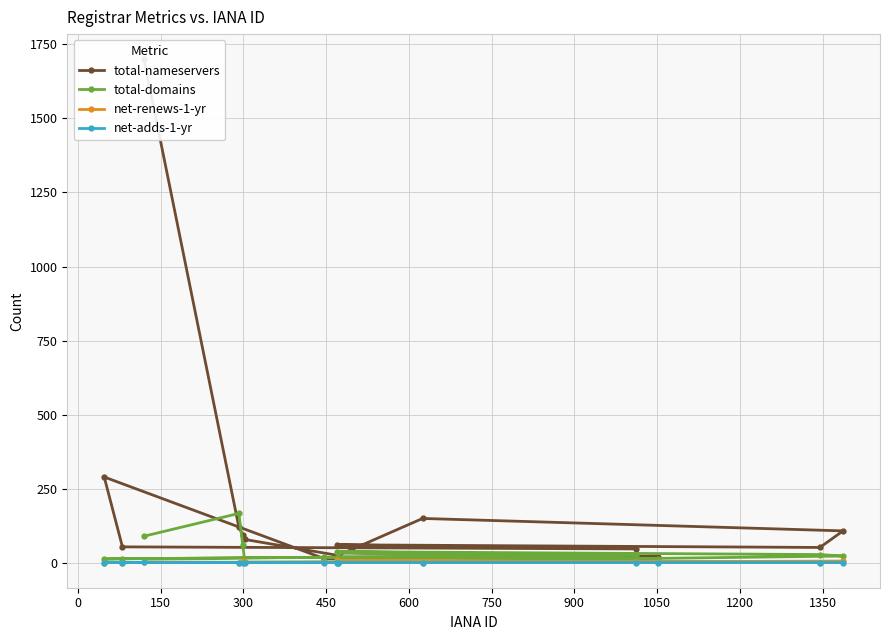

Count the number of data series in this chart.

4